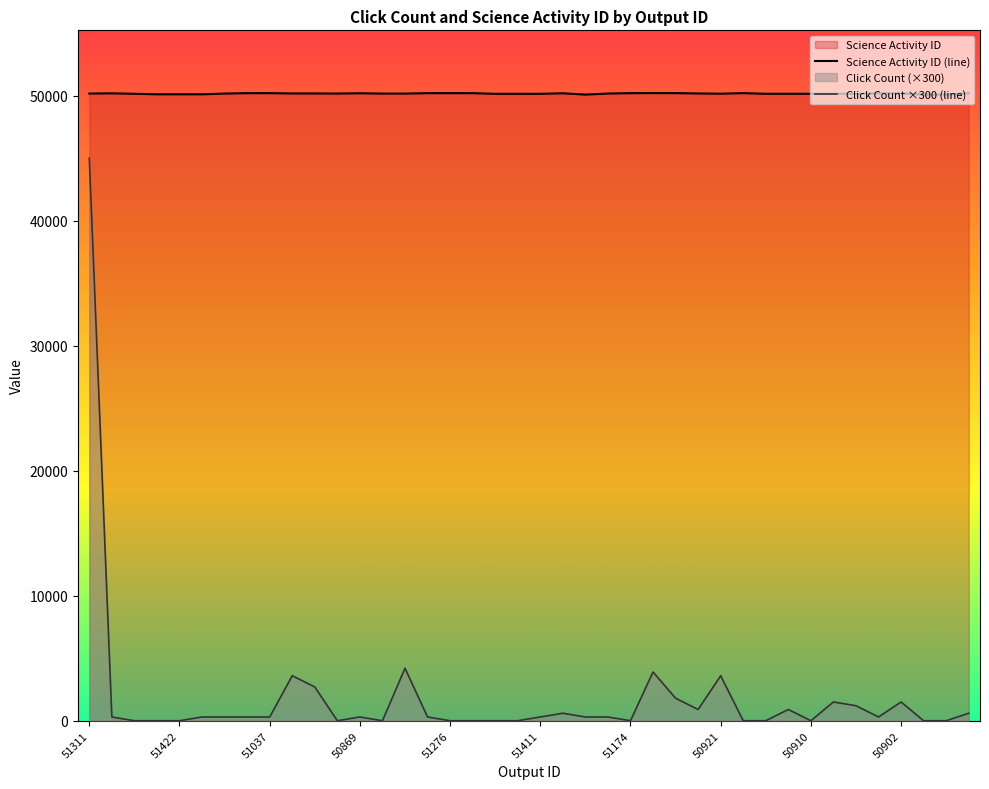

What is the value of the Science Activity ID (line) point at the 40th from the left?

50196